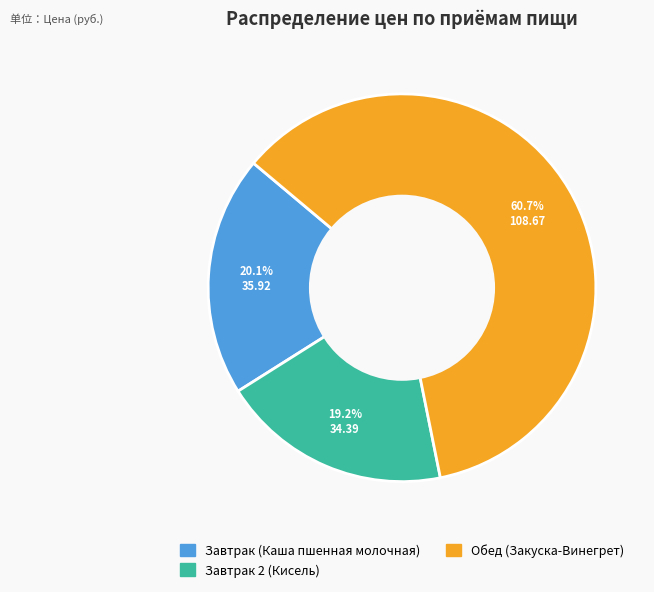

What percentage is the Обед (Закуска-Винегрет) slice, to the nearest percent?

61%